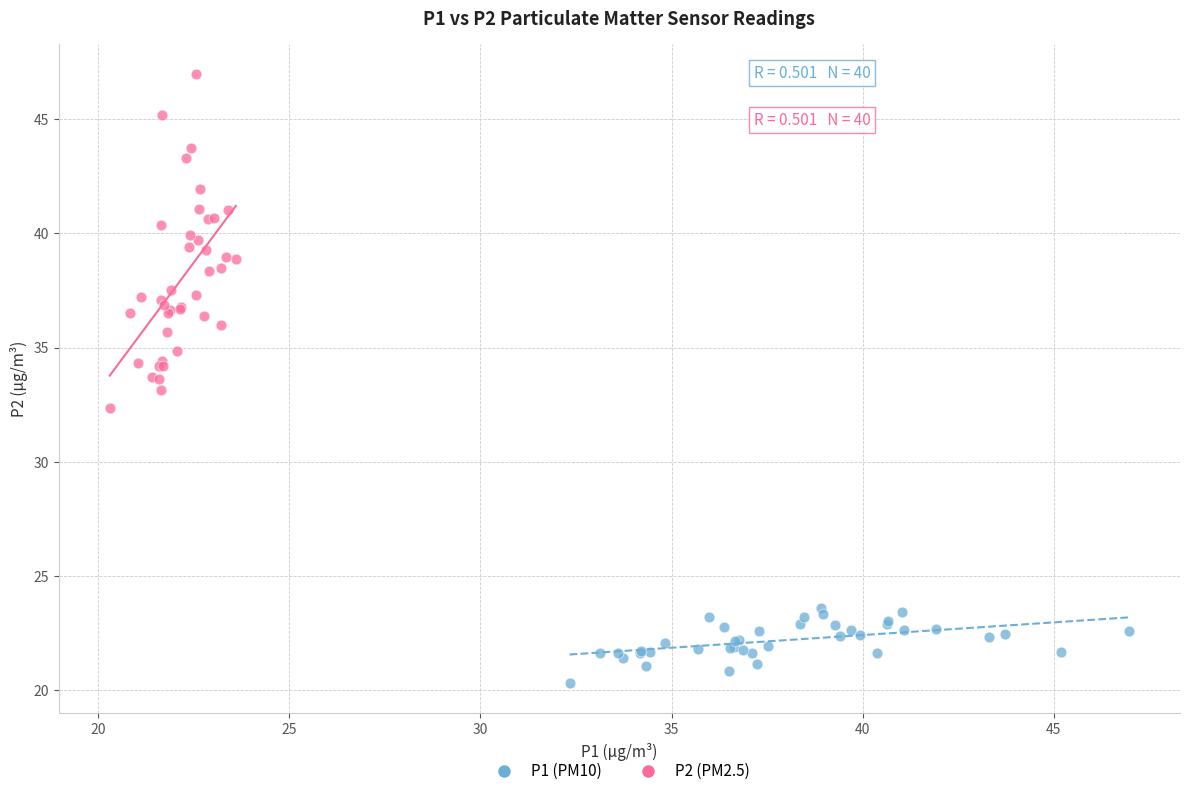

Which series has the widest spread of Y values?

P2 (PM2.5)